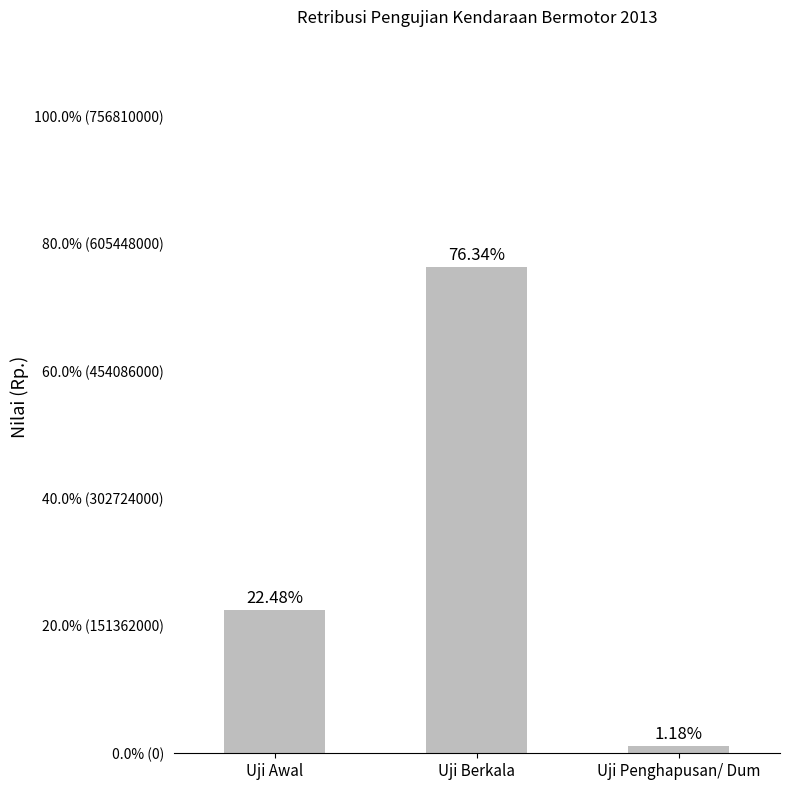

What is the smallest value displayed?

8900000